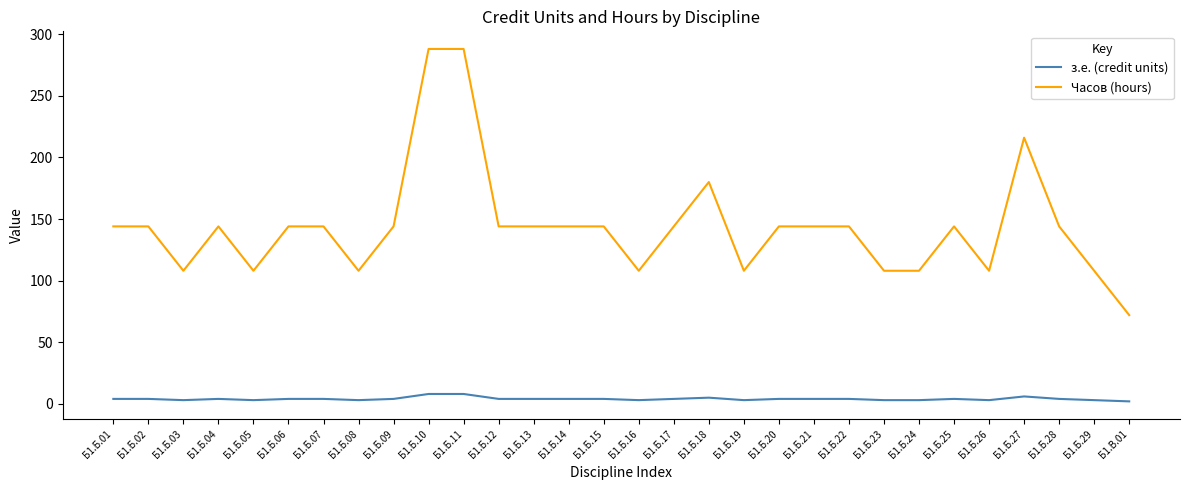

Rank the series by their average value, from highest to lowest.

Часов (hours), з.е. (credit units)